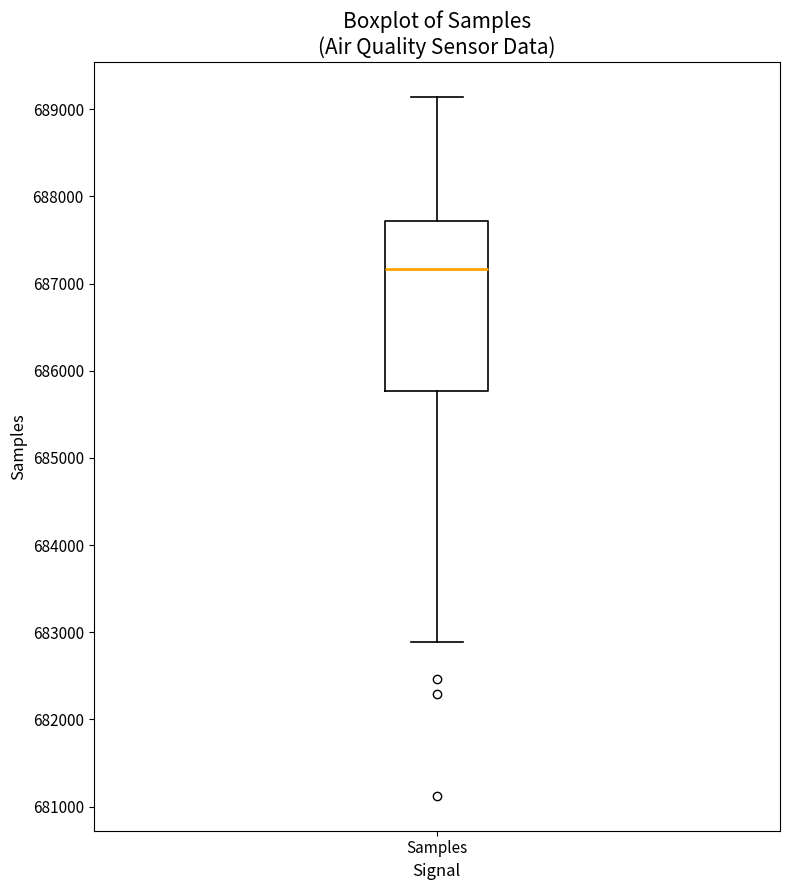

Read this box plot against the y-axis: the position of the median line, the range covered by the box, and the ends of both whiskers. The values are not printed on the chart, so give them approximately, as read against the axis.

median 687200, box 685800 to 687700, whiskers 682900 to 689100